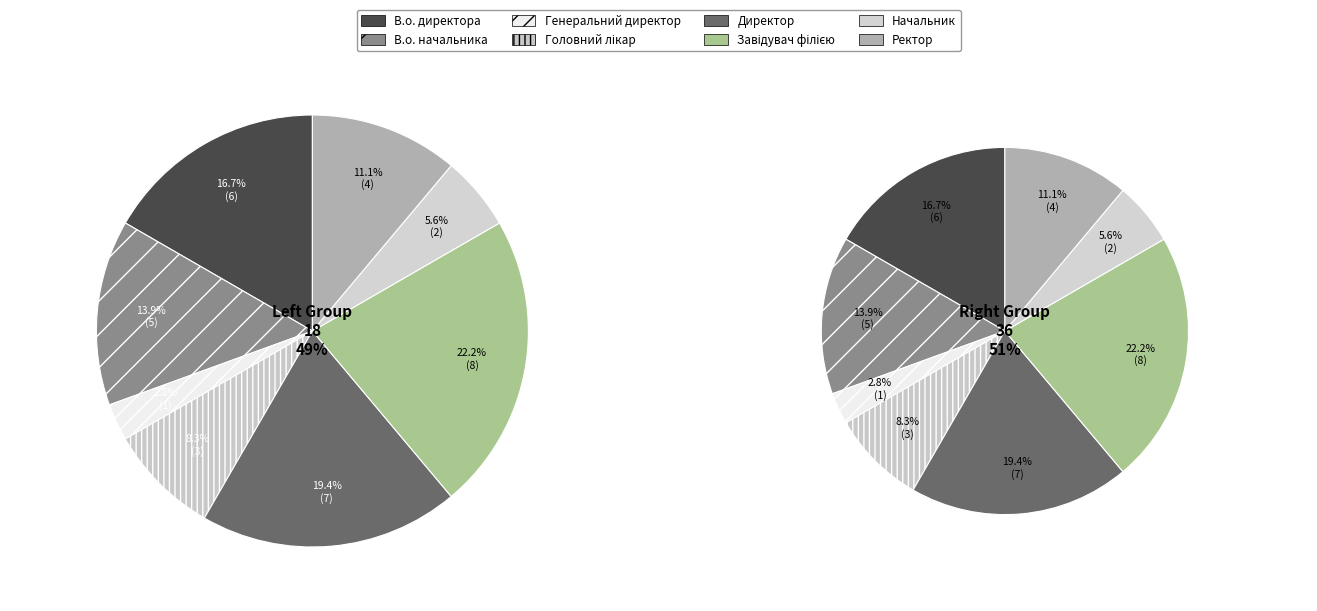

To the nearest percent, what is the combined percentage of Головний лікар and Завідувач філією?

31%